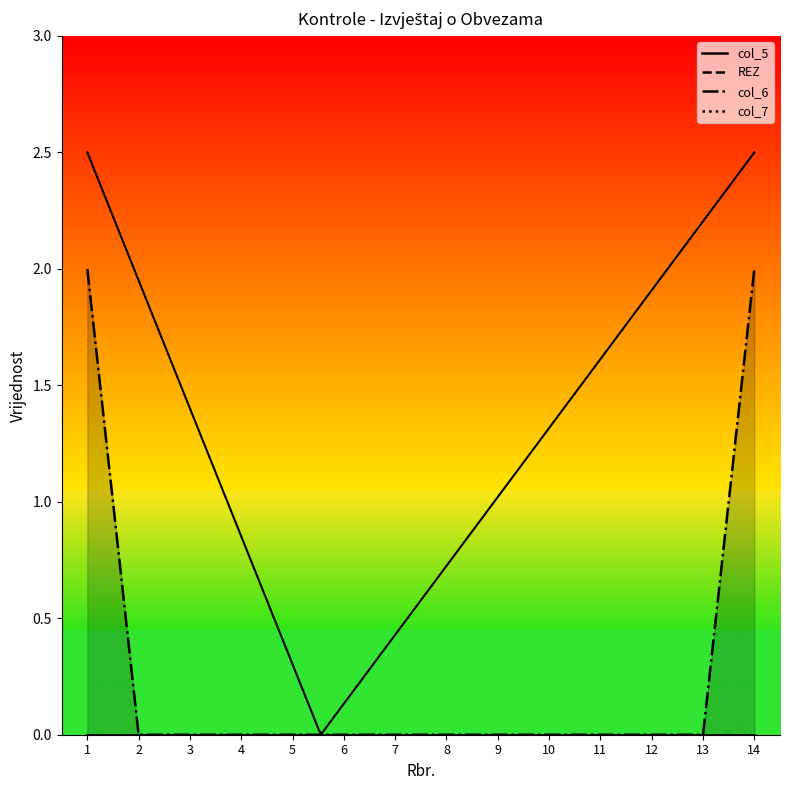

What are all the series names shown in the legend?

col_5, REZ, col_6, col_7